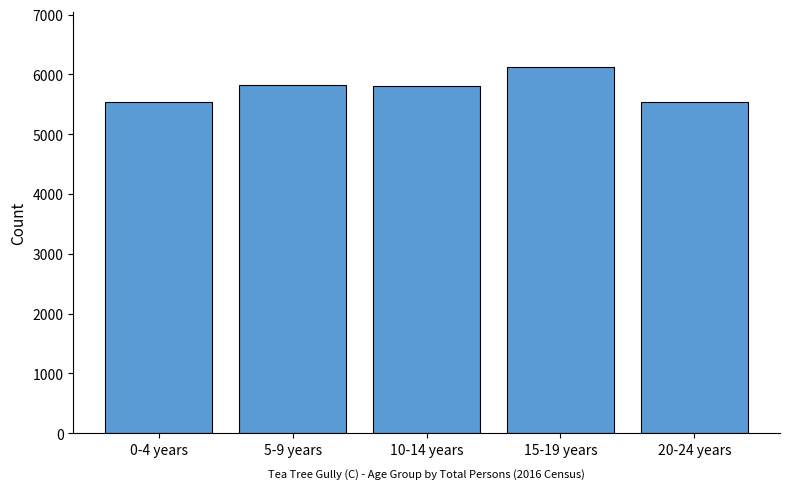

How many values are below 5809?

2